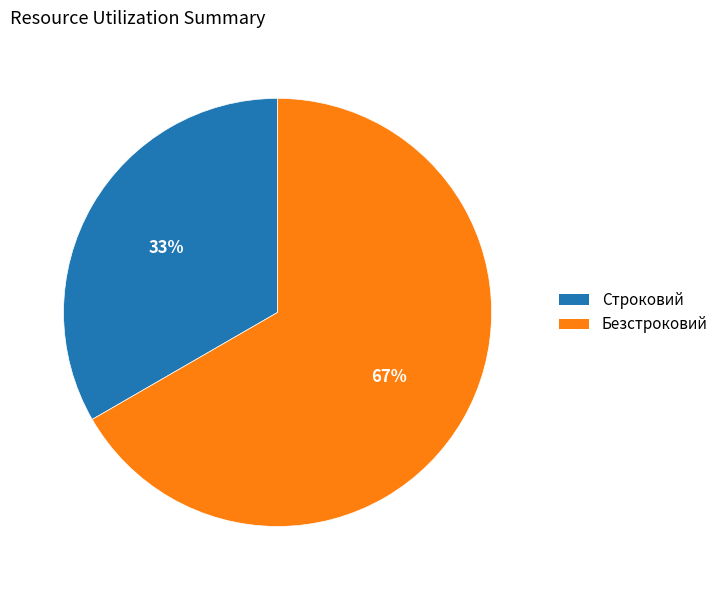

To the nearest percent, what portion does Безстроковий represent?

67%